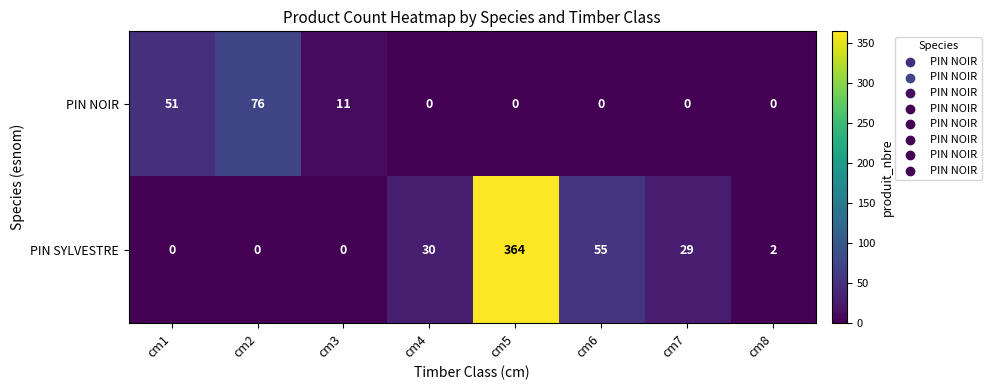

What is the maximum value shown in the chart?

364